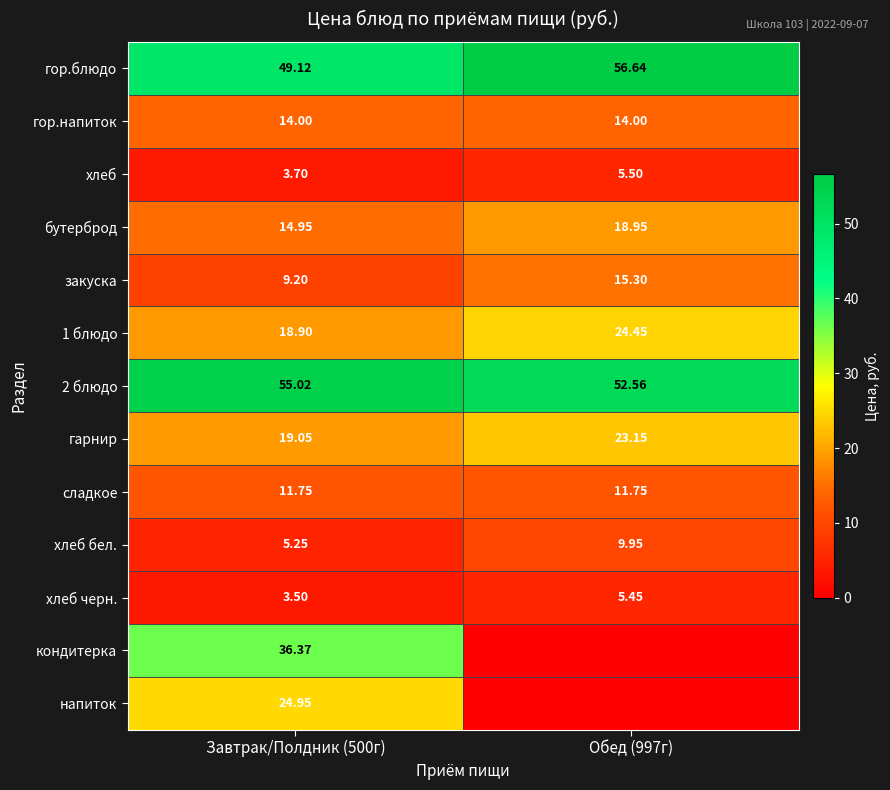

Is the value of бутерброд at Обед (997г) greater than the value of 2 блюдо at Обед (997г)?

No